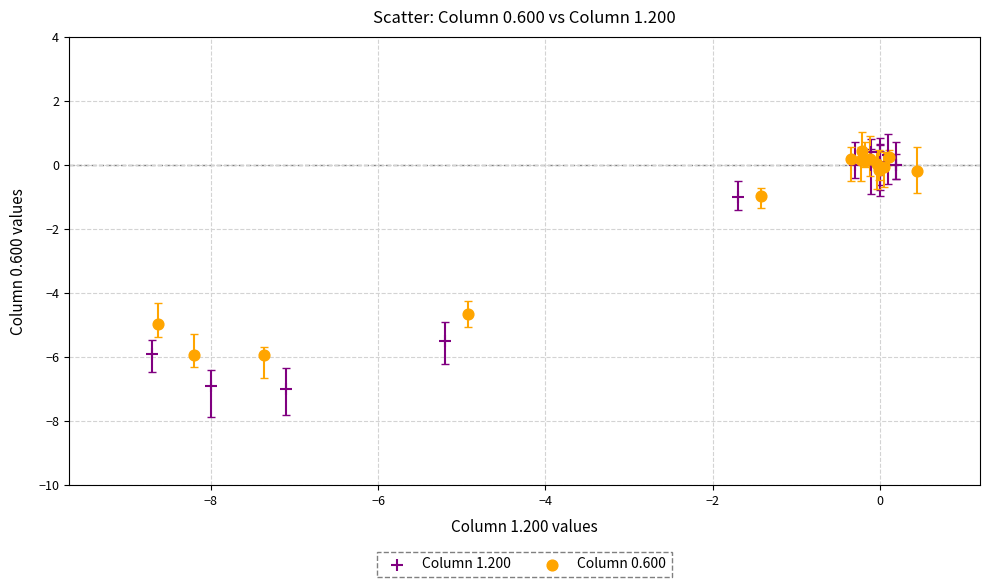

Which series contains the lowest Y value?

Column 1.200